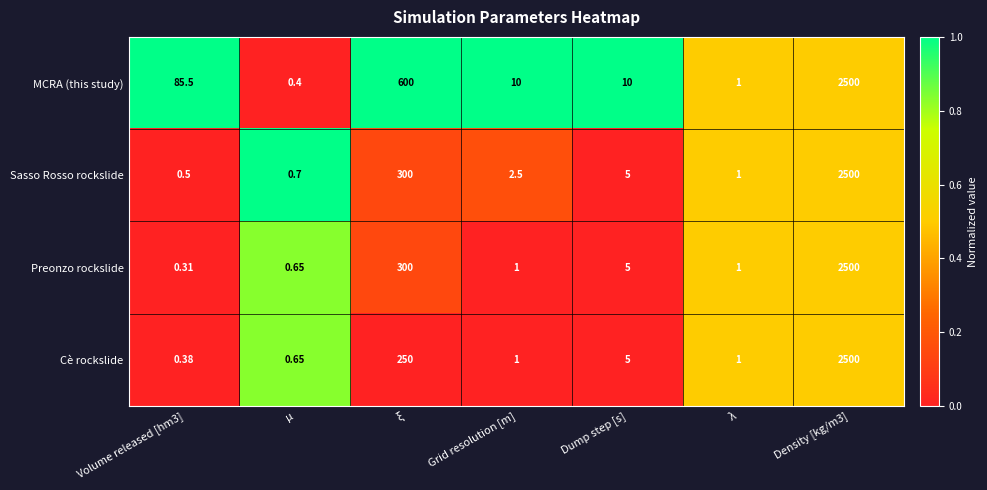

Which series has the largest range (max minus min)?

Preonzo rockslide